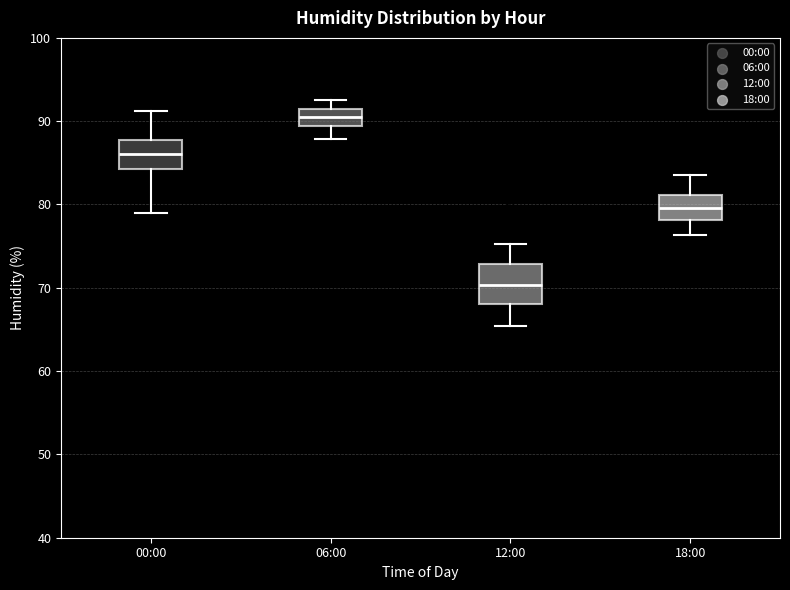

Reading left to right, read every box against the y-axis: the position of its median line, the range the box covers, and the ends of its whiskers. The values are not printed on the chart, so give them approximately, as read against the axis.

00:00: median 86, box 84 to 88, whiskers 79 to 91
06:00: median 91 (inside the box), box 89 to 91, whiskers 88 to 93
12:00: median 70, box 68 to 73, whiskers 65 to 75
18:00: median 80, box 78 to 81, whiskers 76 to 84